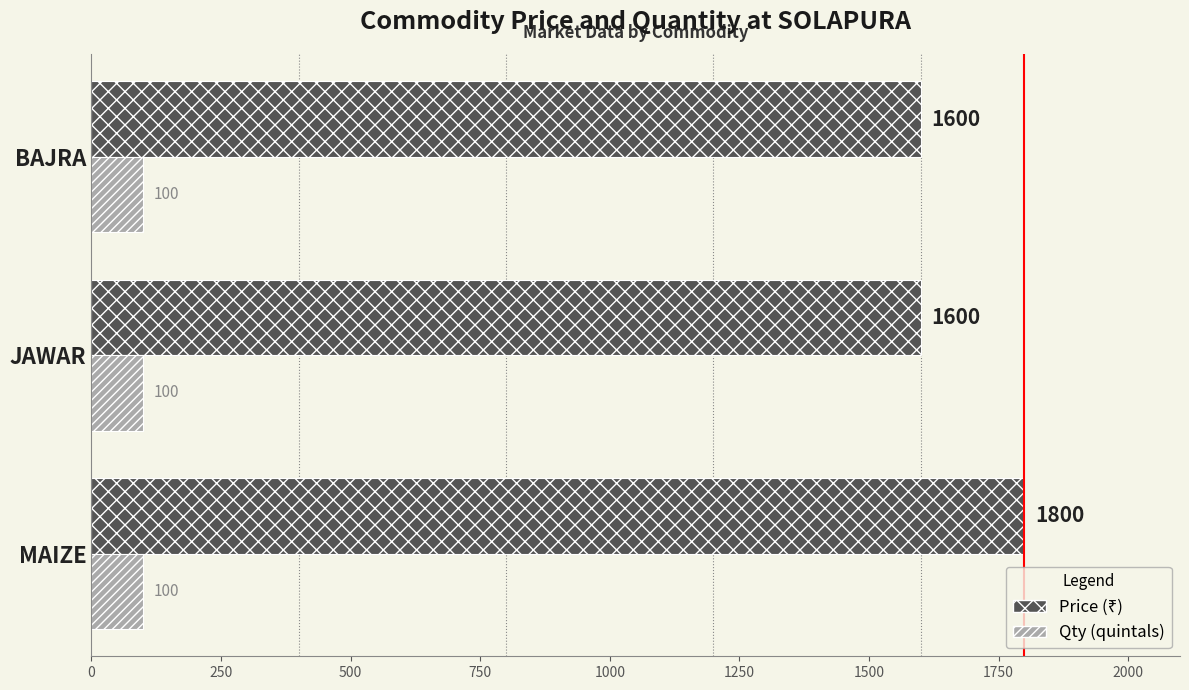

At which category is the sum across all series the highest?

MAIZE